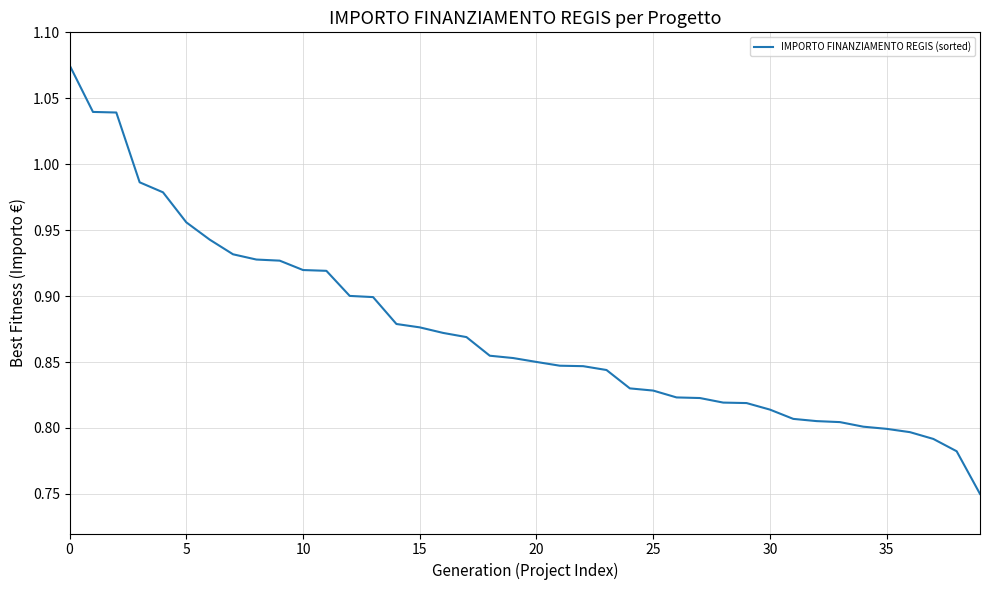

How many lines are shown in the chart?

1